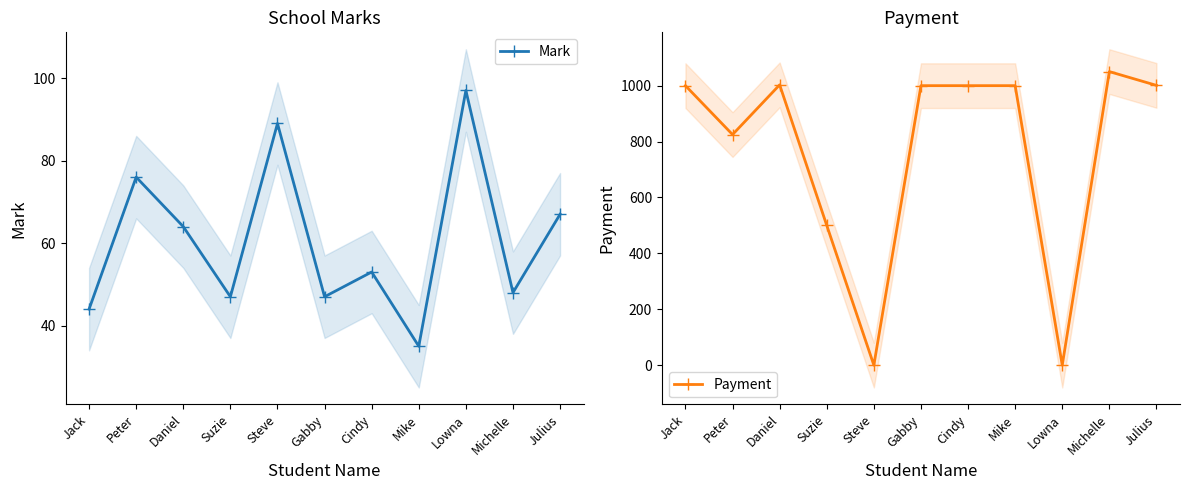

What is the label of the 6th point from the left?

Gabby